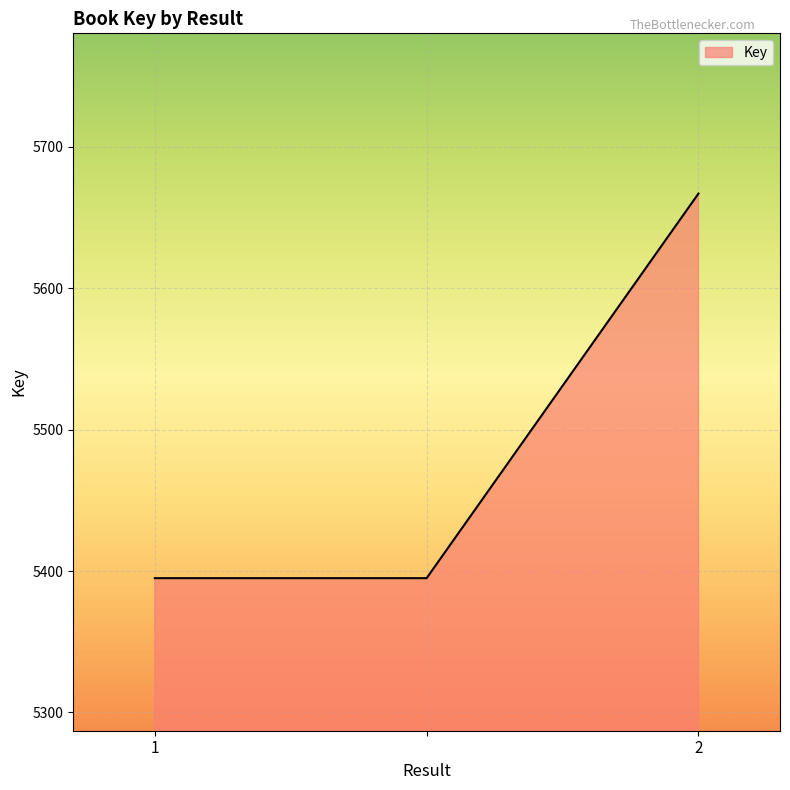

What is the maximum value shown in the chart?

5667